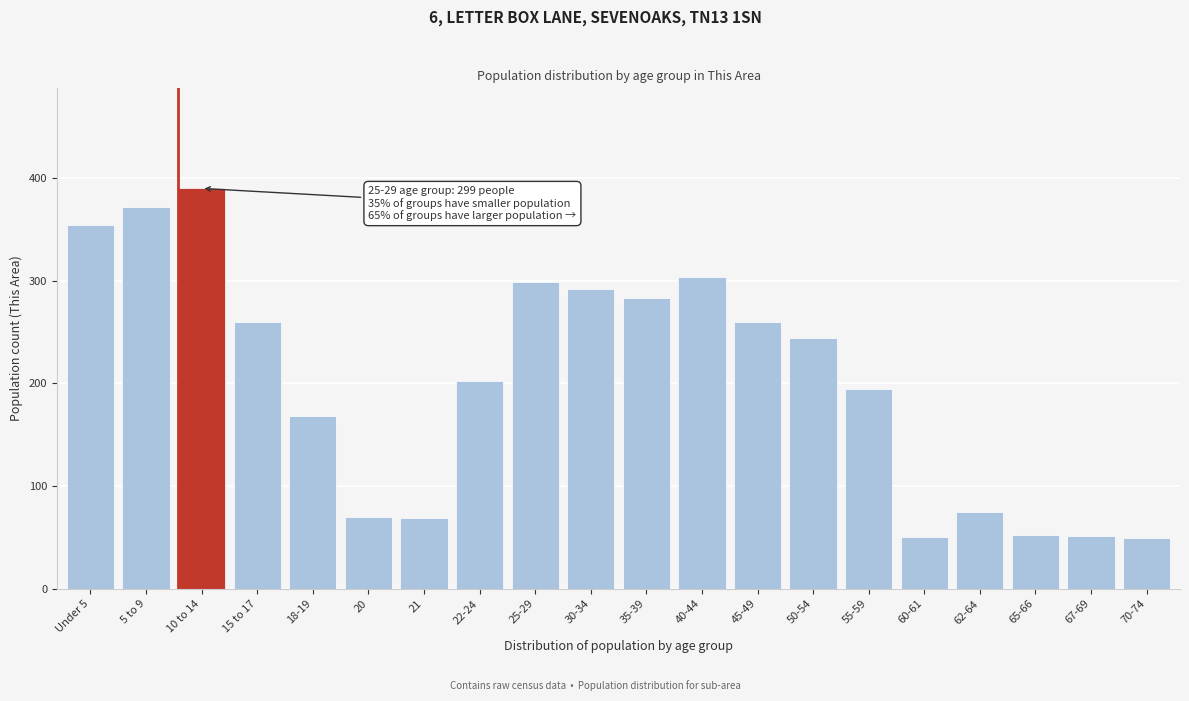

Which category has the highest value across all series?

10 to 14